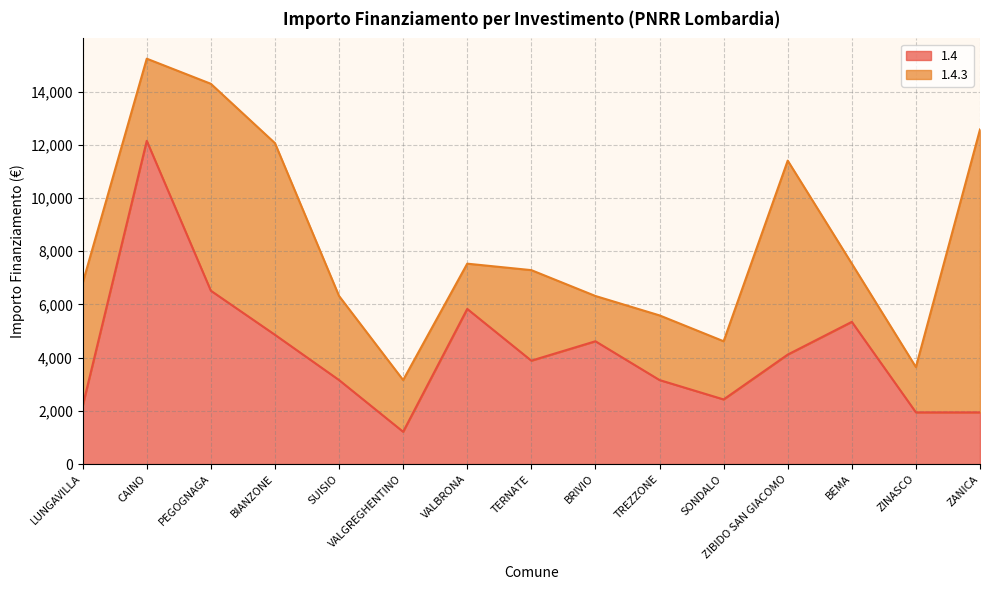

True or false: there are more than 0 points higher than both neighbors.

True